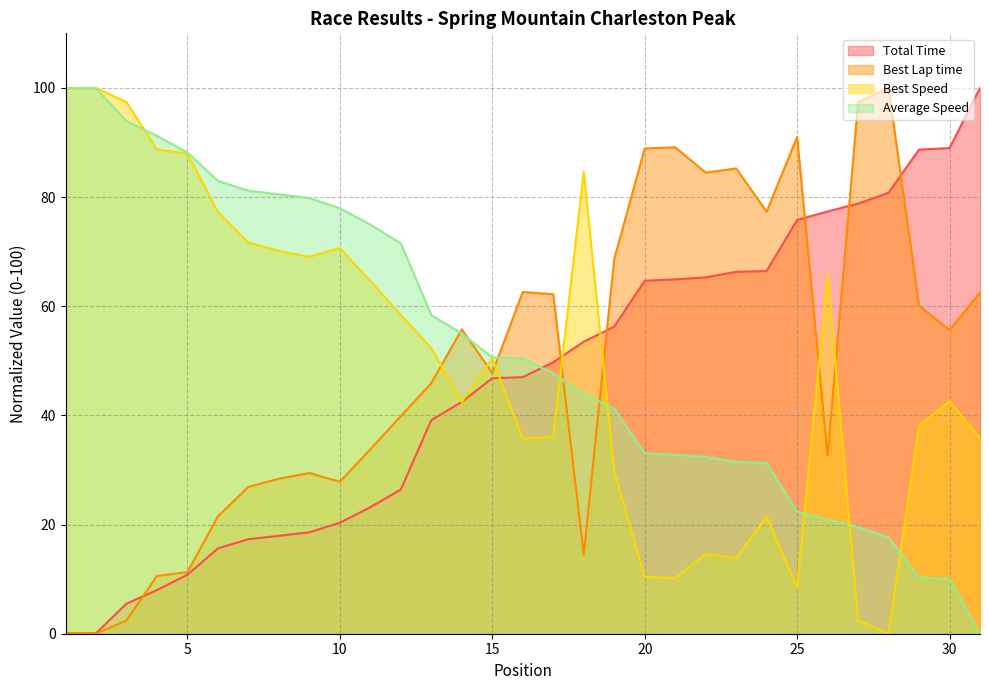

What is the value of the Average Speed point at the 12th from the left?

71.5